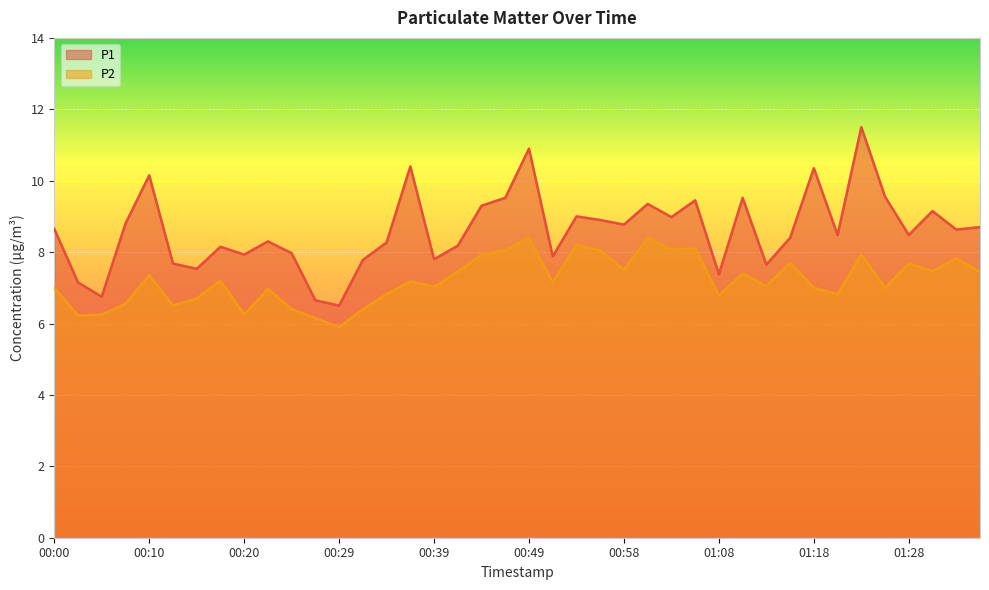

Reading left to right, what are all the values shown in this chart?

P1: 8.7	7.2	6.8	8.8	10.2	7.7	7.5	8.2	7.9	8.3	8.0	6.7	6.5	7.8	8.3	10.4	7.8	8.2	9.3	9.5	10.9	7.9	9.0	8.9	8.8	9.3	9.0	9.4	7.4	9.5	7.7	8.4	10.3	8.5	11.5	9.6	8.5	9.2	8.6	8.7
P2: 7.0	6.2	6.2	6.5	7.3	6.5	6.7	7.2	6.2	7.0	6.4	6.2	5.9	6.4	6.8	7.2	7.0	7.5	7.9	8.1	8.4	7.2	8.2	8.1	7.5	8.4	8.1	8.1	6.8	7.4	7.0	7.7	7.0	6.8	7.9	7.0	7.7	7.5	7.8	7.5